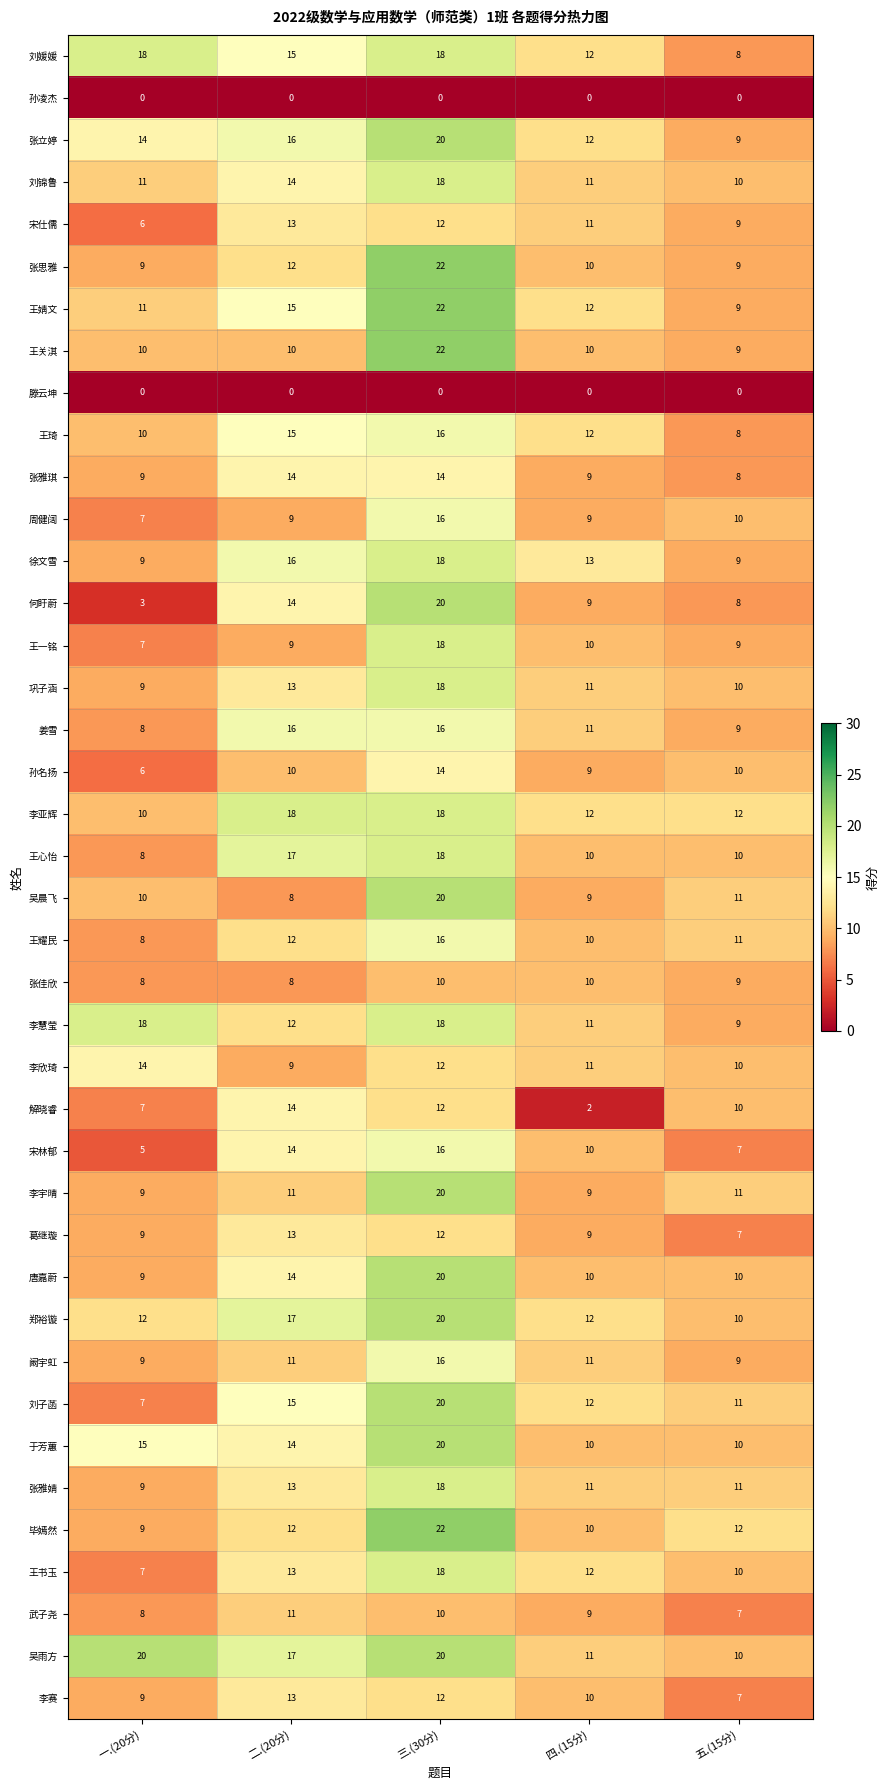

What is the difference between the maximum and minimum values in the 于芳蕙 series?

10